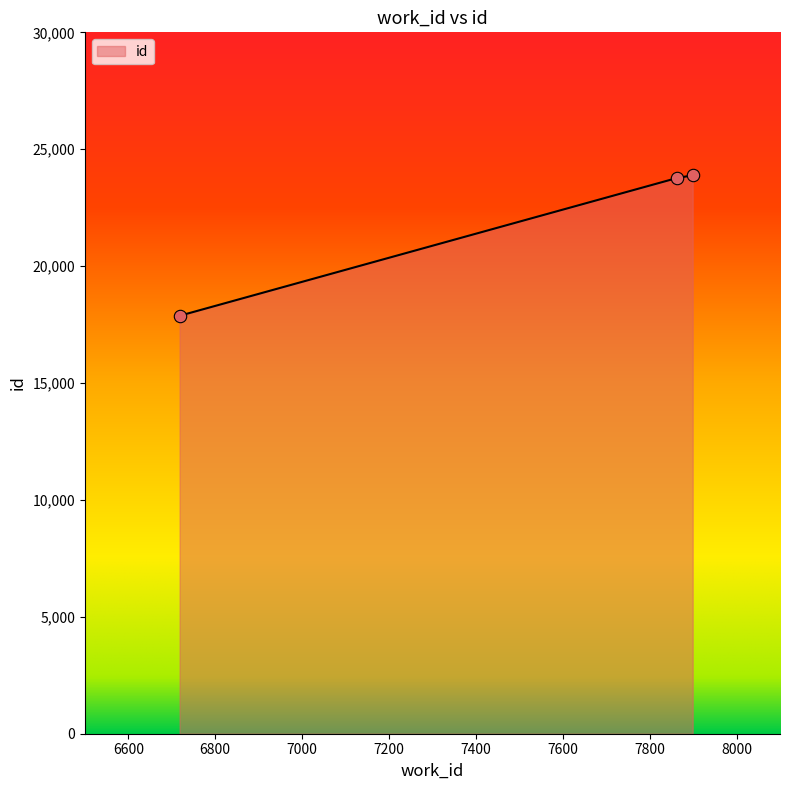

What is the maximum value shown in the chart?

23880